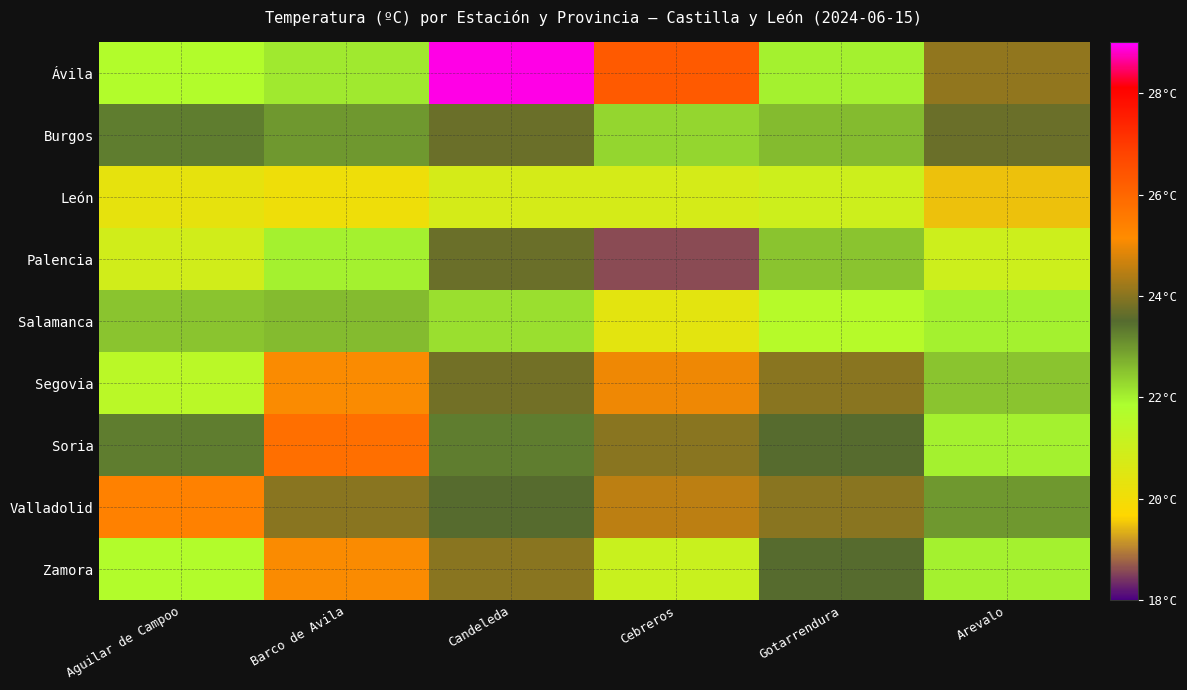

Which label corresponds to the smallest value in the chart?

Cebreros